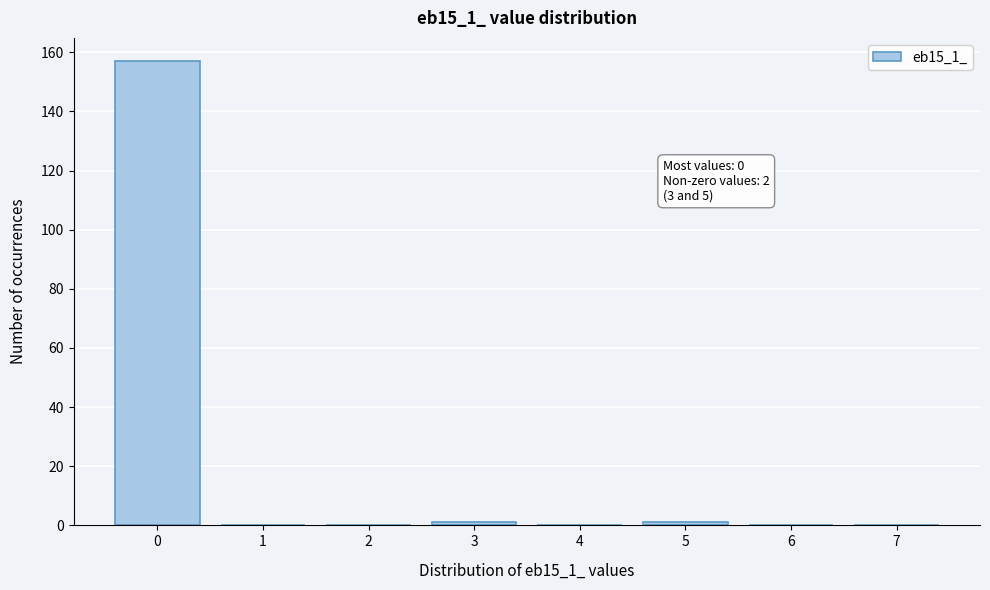

The value at 1 is -102. True or false?

False